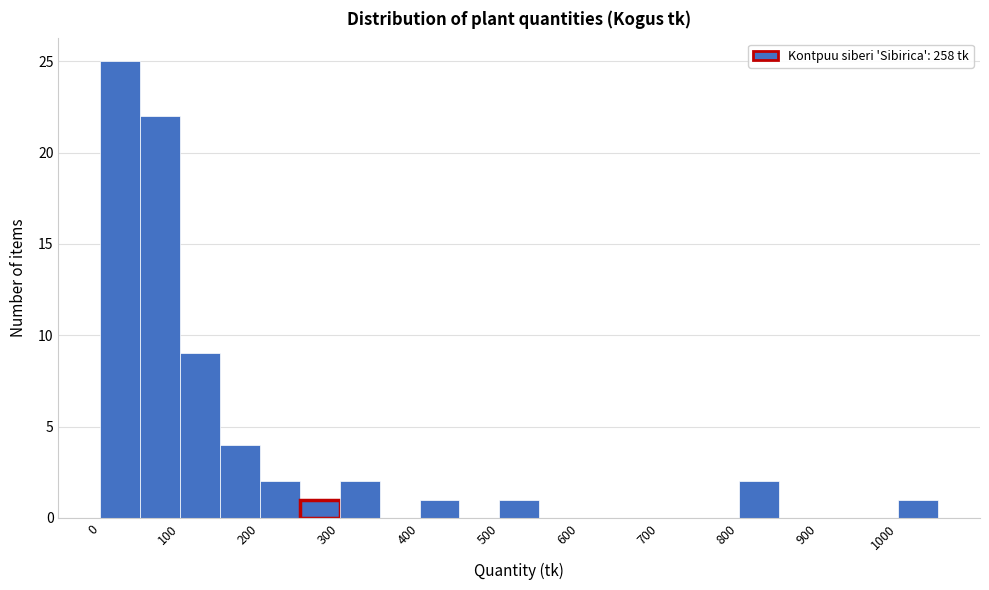

Reading left to right, list every bar in this chart as the range it spans on the x-axis followed by its height. The values are not printed on the chart, so give them approximately, as read against the axis.

0 to 50: 25
50 to 100: 22
100 to 150: 9
150 to 200: 4
200 to 250: 2
250 to 300: 1
300 to 350: 2
350 to 400: 0
400 to 450: 1
450 to 500: 0
500 to 550: 1
550 to 600: 0
600 to 650: 0
650 to 700: 0
700 to 750: 0
750 to 800: 0
800 to 850: 2
850 to 900: 0
900 to 950: 0
950 to 1000: 0
1000 to 1050: 1